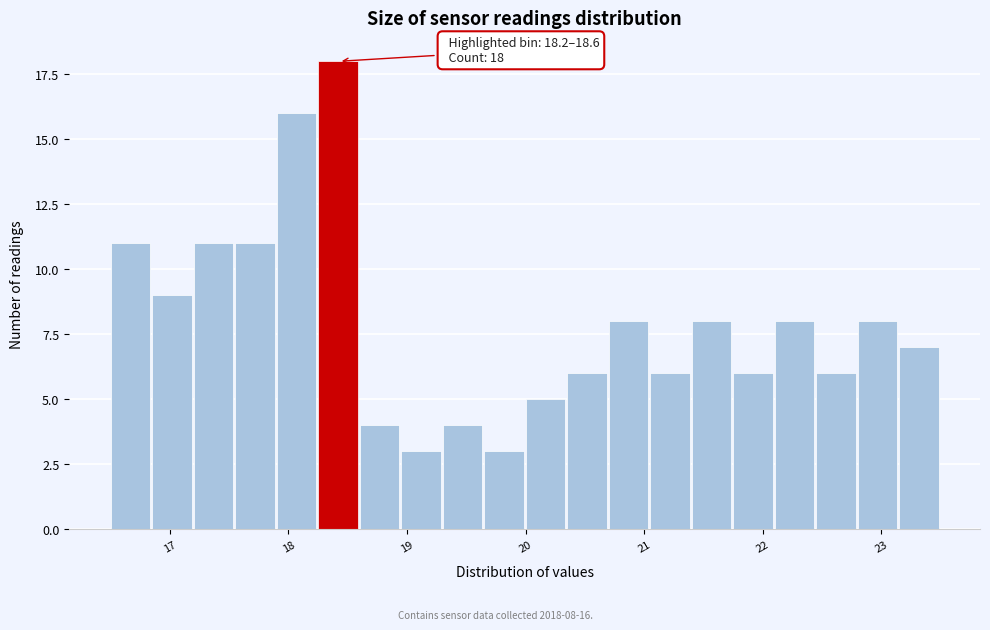

Around what value on the x-axis is the tallest bar? Give the approximate position of its centre, as read against the axis.

18.4